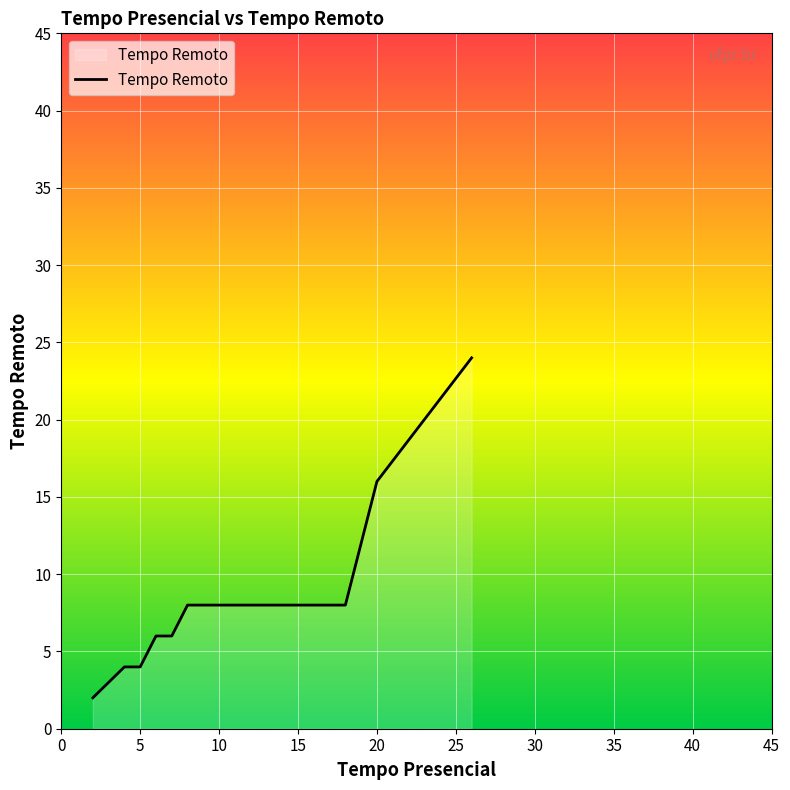

Approximately how many times larger is the value at 18 compared to 9?

1.0